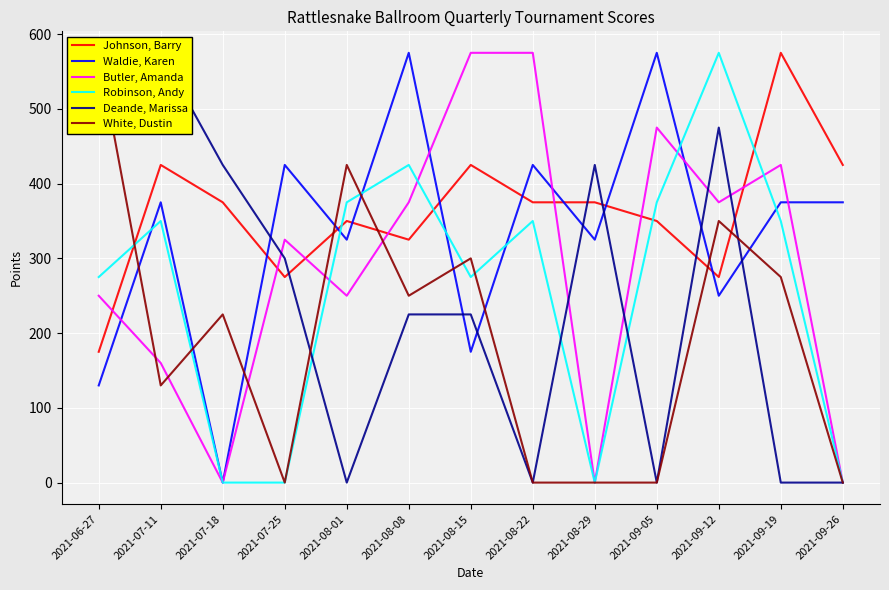

How many interior local peaks does the Robinson, Andy series have?

4